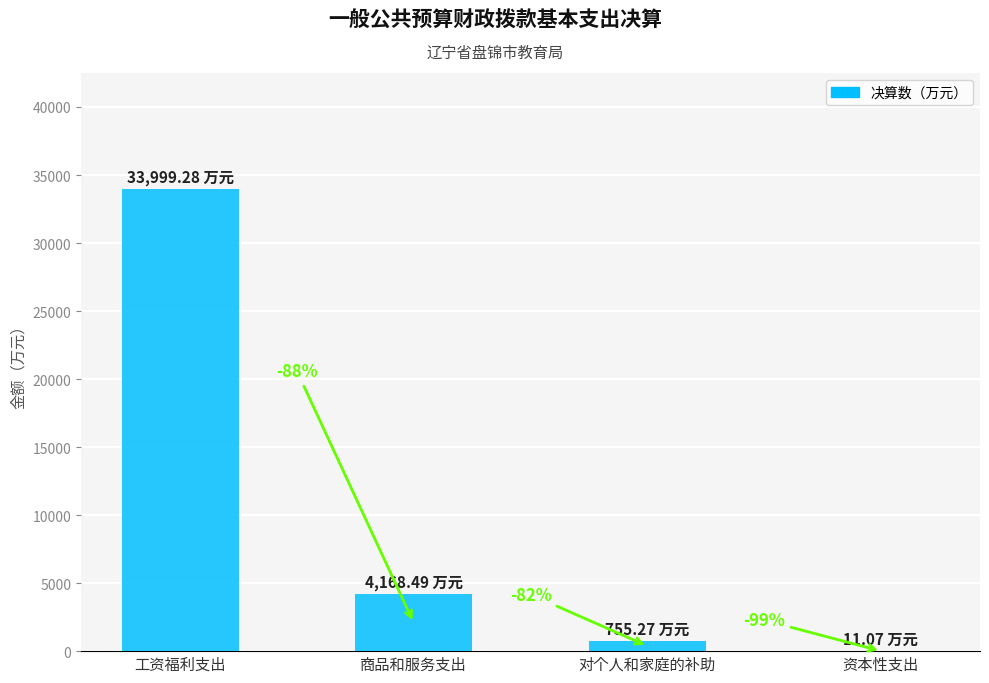

Are the bars horizontal?

No